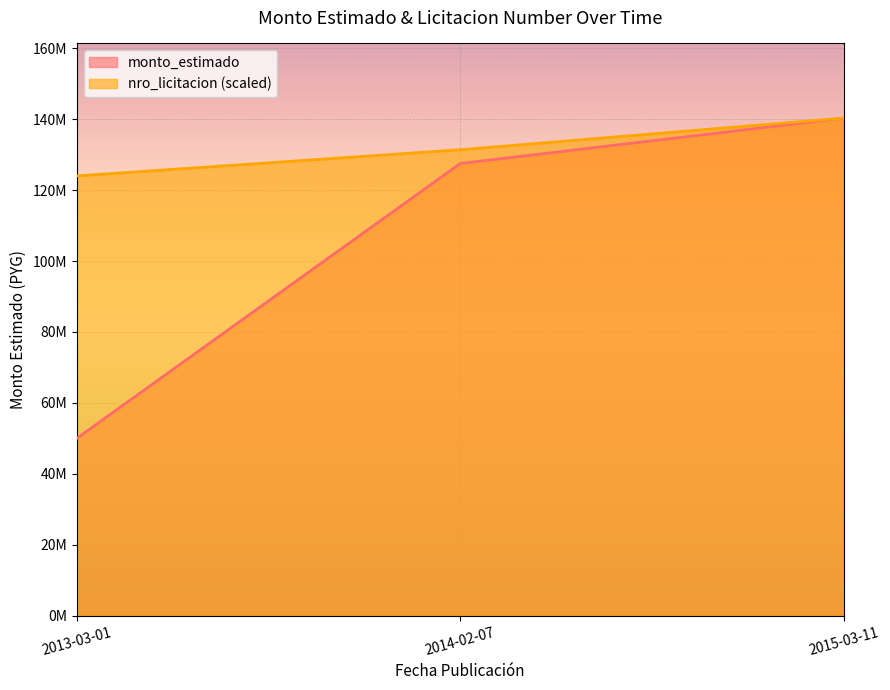

What is the difference between the monto_estimado values at 2015-03-11 and 2014-02-07?

12797350.0